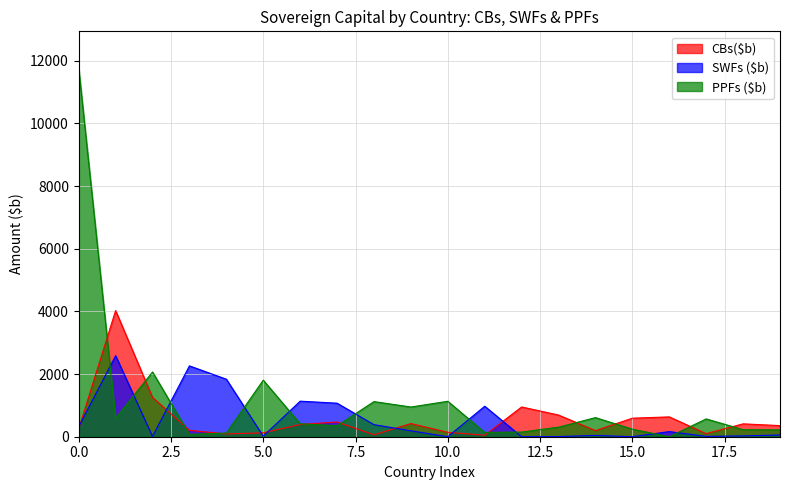

The PPFs ($b) series shows 17419 at 0.0. True or false?

False